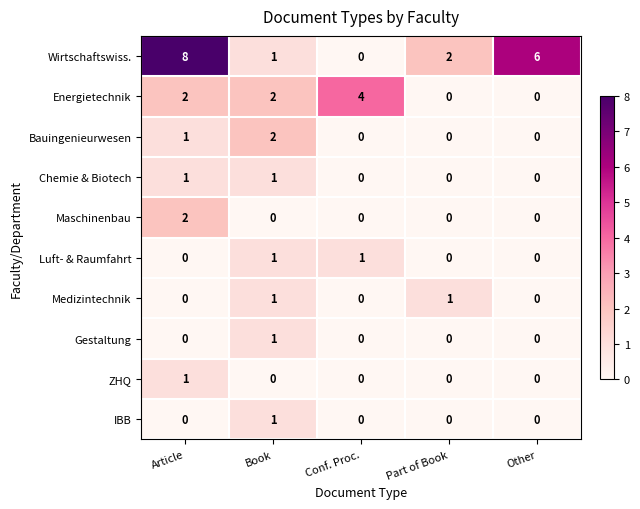

The Bauingenieurwesen series shows 0 at Other. True or false?

True